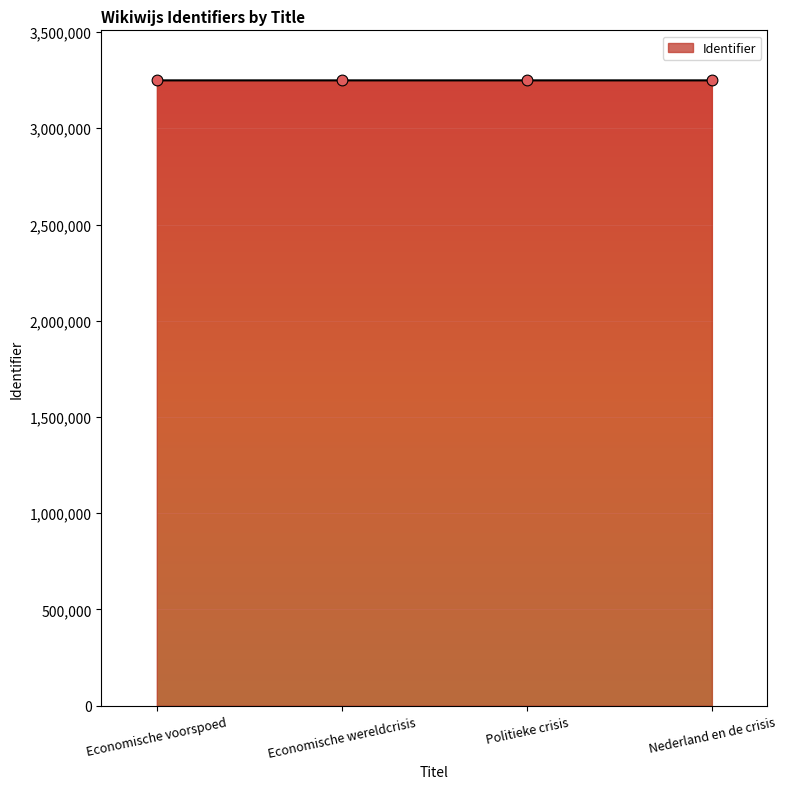

Approximately how many times larger is the value at Nederland en de crisis compared to Economische voorspoed?

1.0